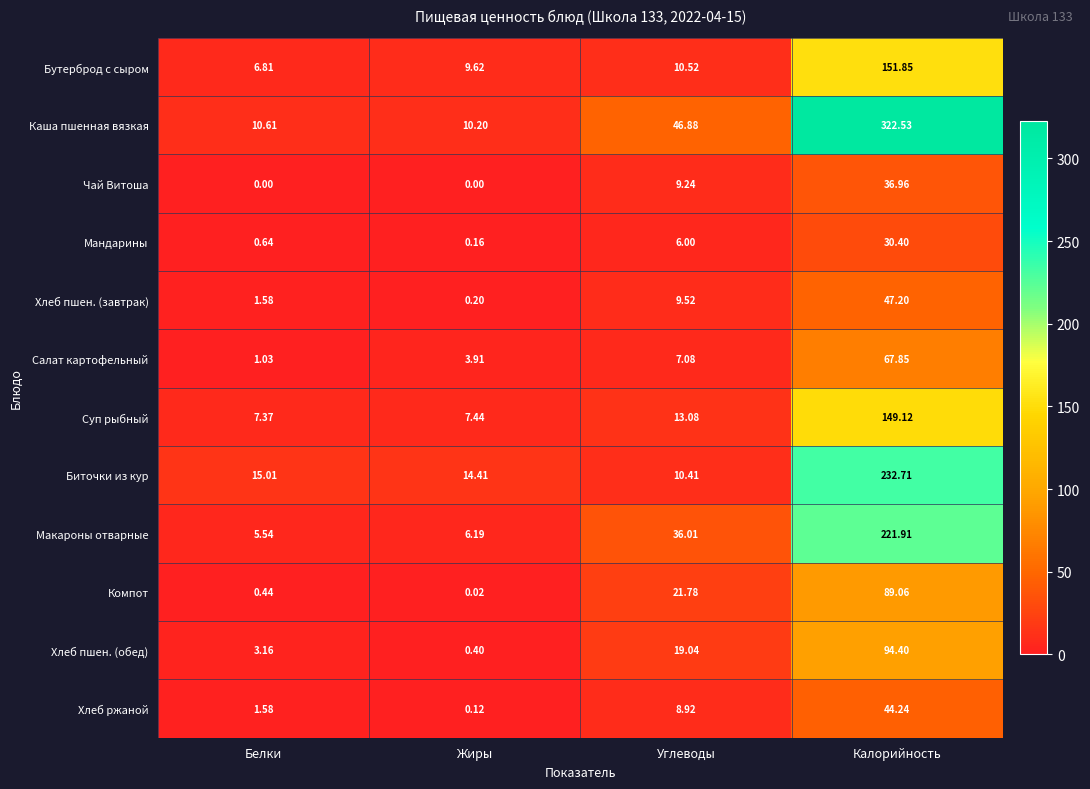

Which series changed the most between Жиры and Калорийность?

Каша пшенная вязкая